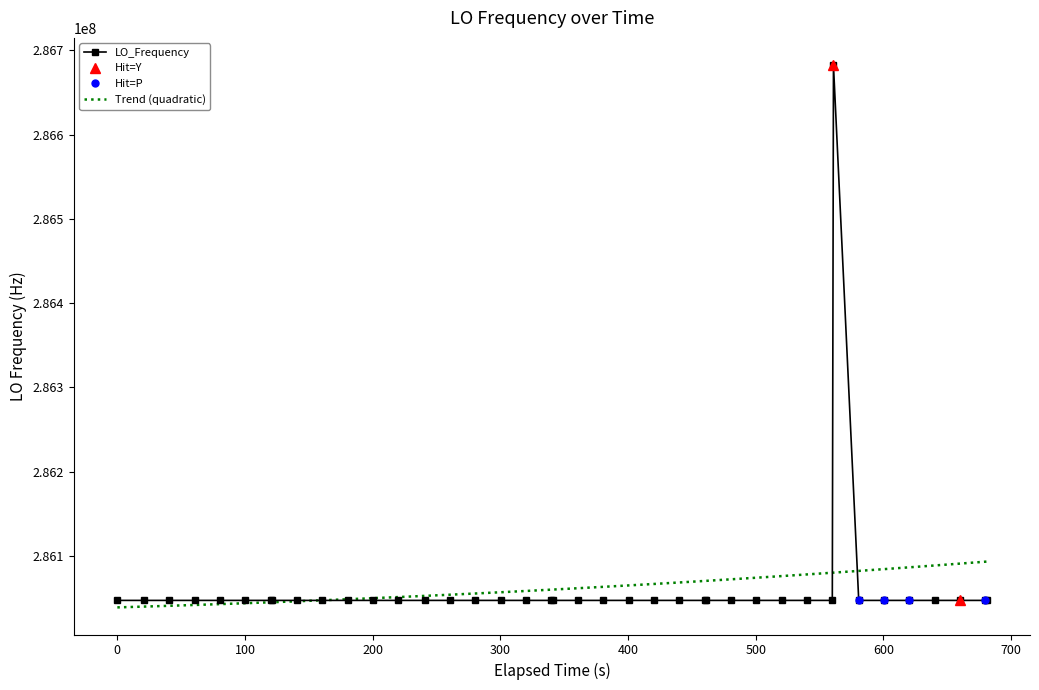

What is the lowest value of the LO_Frequency series?

286046994.9